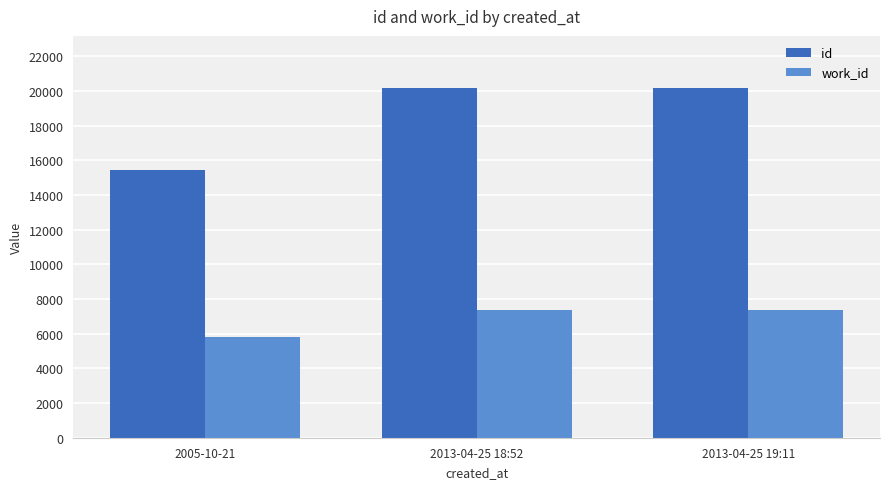

Count the number of categories in the chart.

3